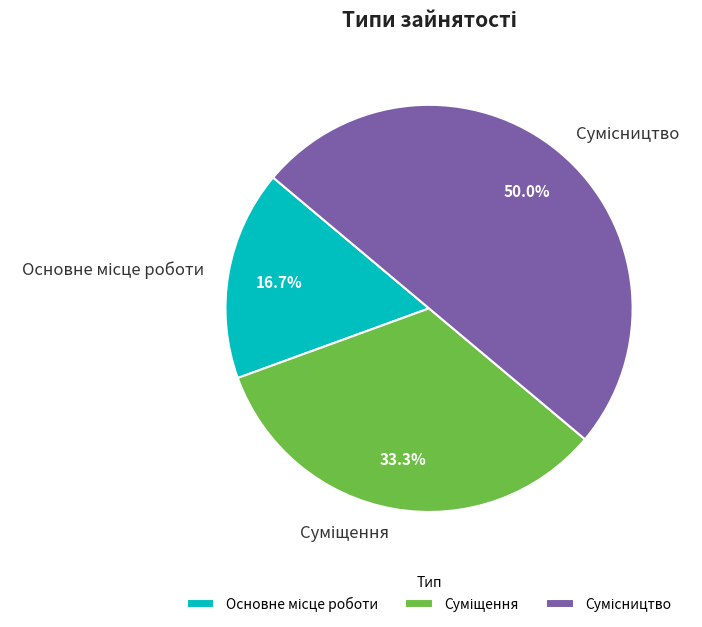

Count the number of slices in the pie.

3